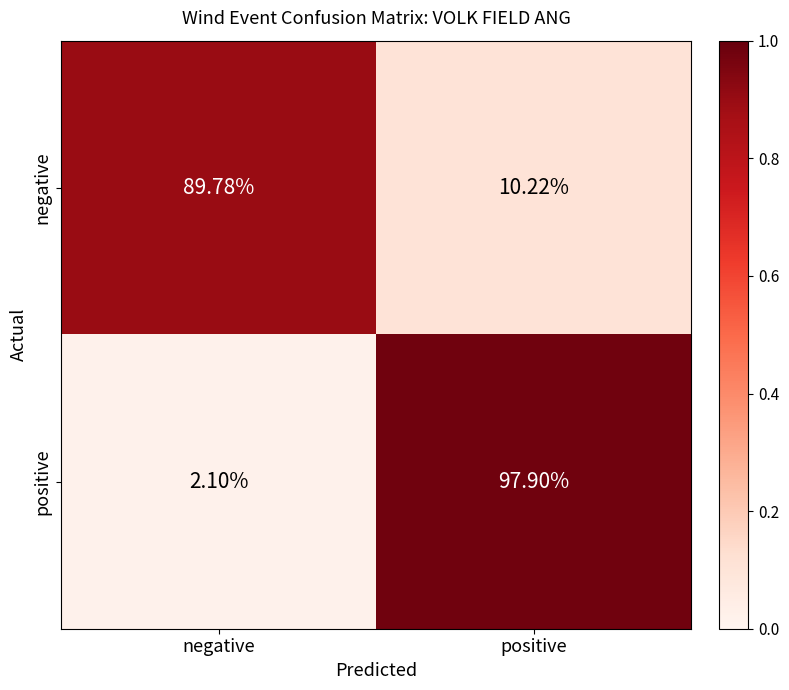

Rank the series by their maximum value, from lowest to highest.

negative, positive